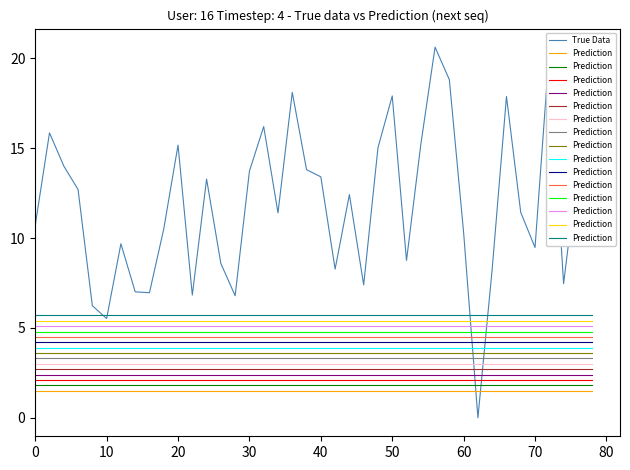

True or false: Prediction has a value of 3.6 at 35.

False